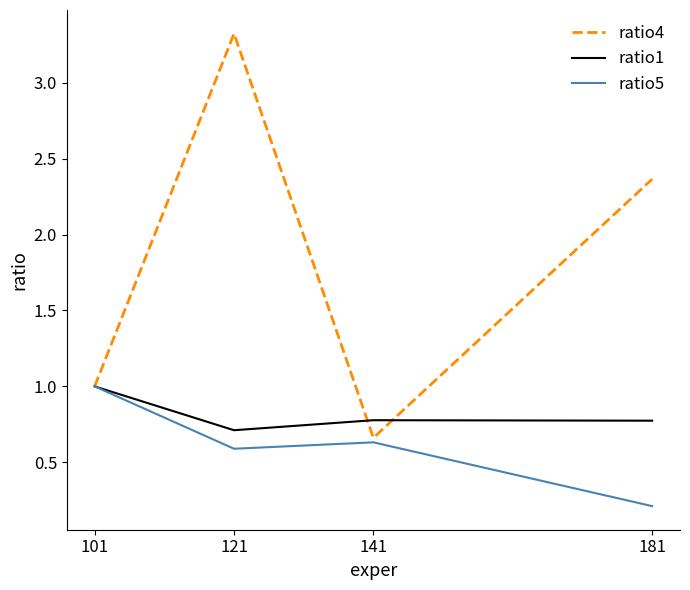

The value of ratio4 at 121 is 1.5. True or false?

False